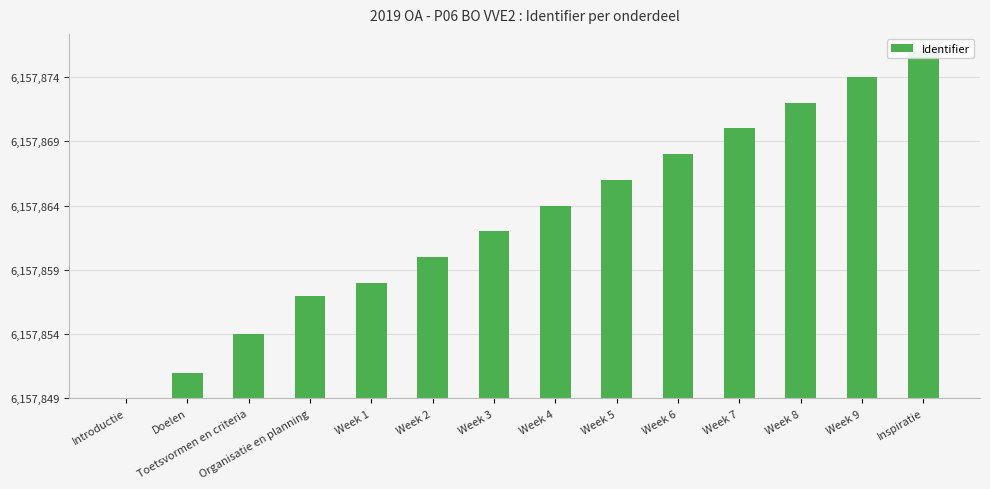

Rank the categories by value from lowest to highest.

Introductie, Doelen, Toetsvormen en criteria, Organisatie en planning, Week 1, Week 2, Week 3, Week 4, Week 5, Week 6, Week 7, Week 8, Week 9, Inspiratie